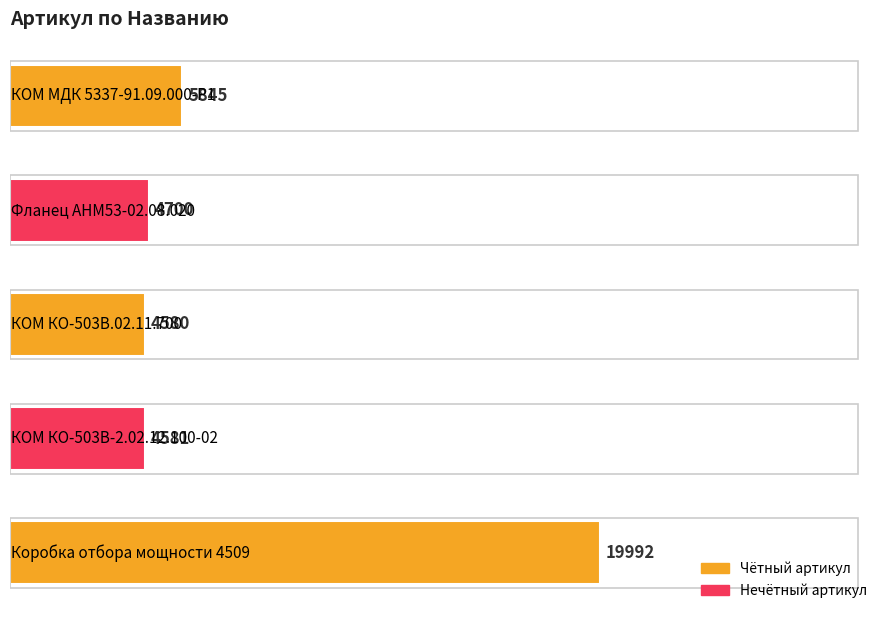

Reading bottom to top, transcribe all the data shown in this chart.

19992	4581	4580	4700	5845